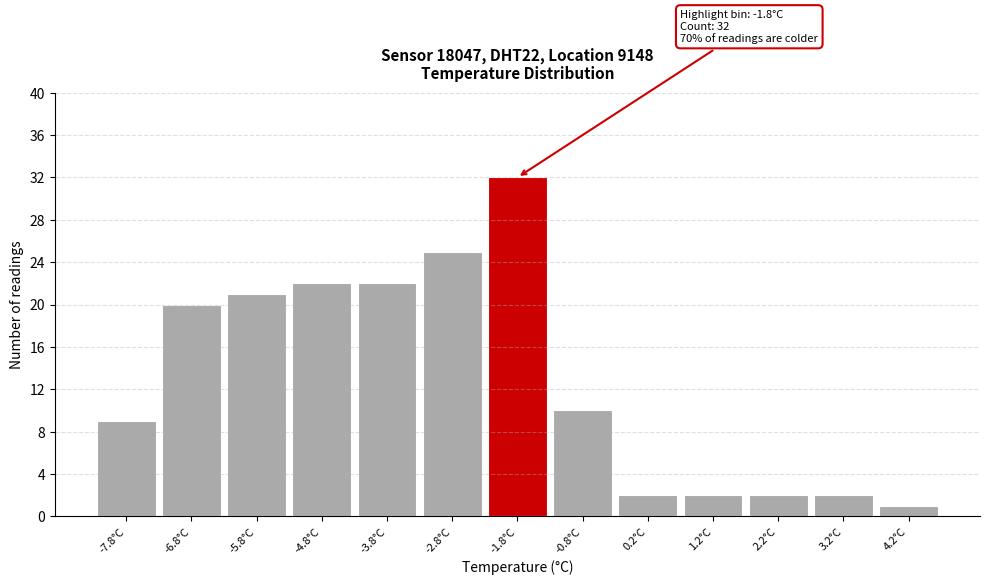

Reading left to right, list all the values displayed in this chart.

9	20	21	22	22	25	32	10	2	2	2	2	1